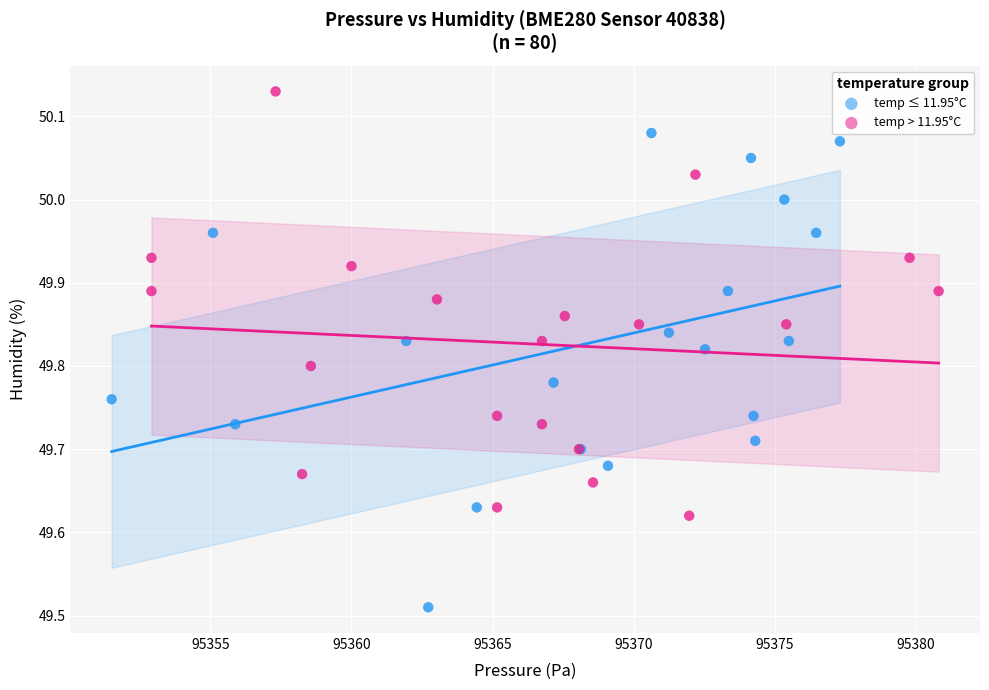

Which series has the widest spread of Y values?

temp ≤ 11.95°C